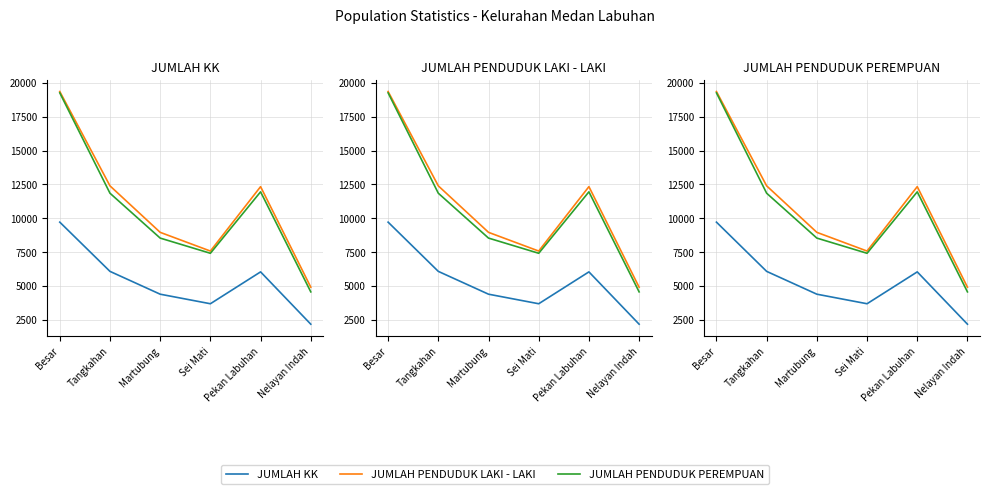

What is the sum of the JUMLAH KK values at Besar and Pekan Labuhan?

15763